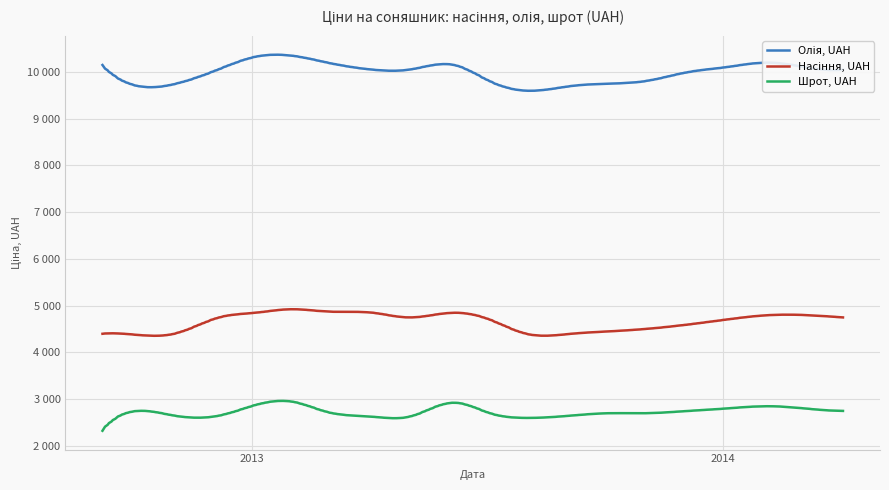

In Олія, UAH, how many points are higher than both neighbors (excluding endpoints)?

3